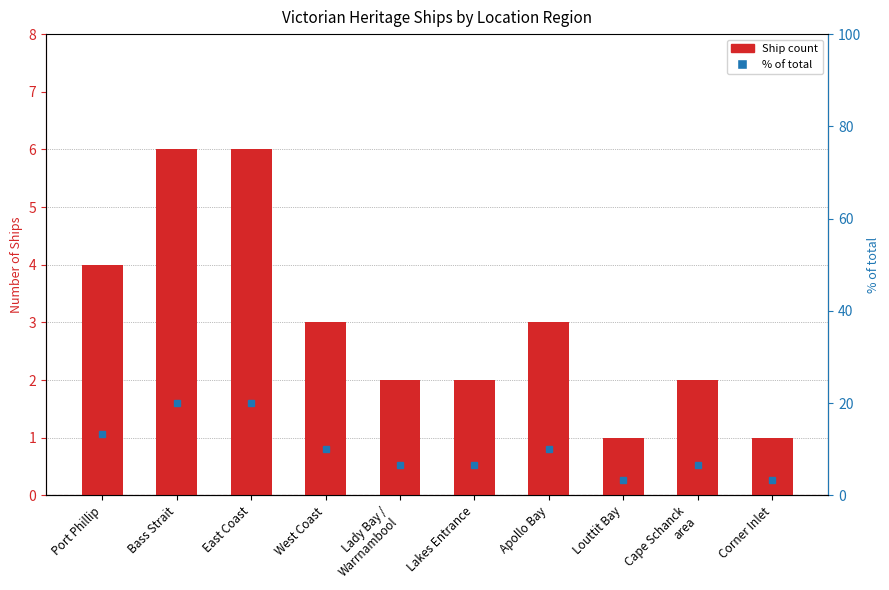

The value of Ship count at Lakes Entrance is 3.4. True or false?

False